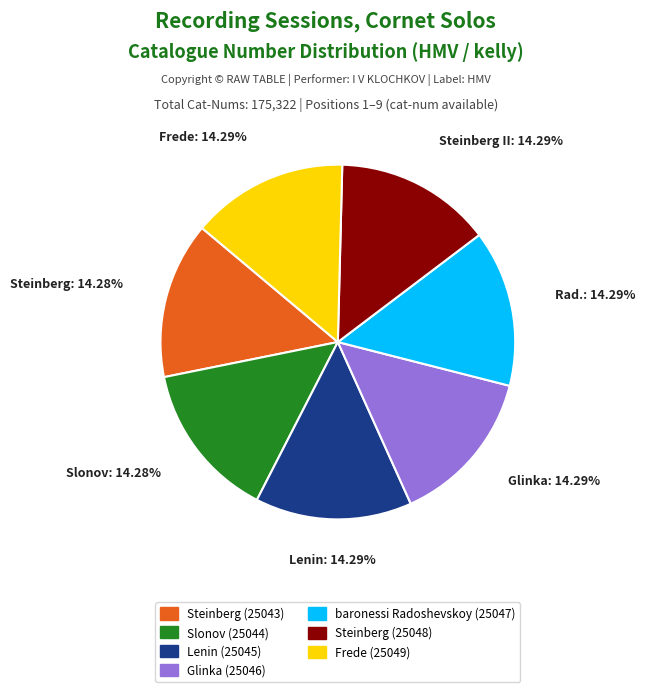

True or false: Lenin (25045) accounts for 14% of the total.

True